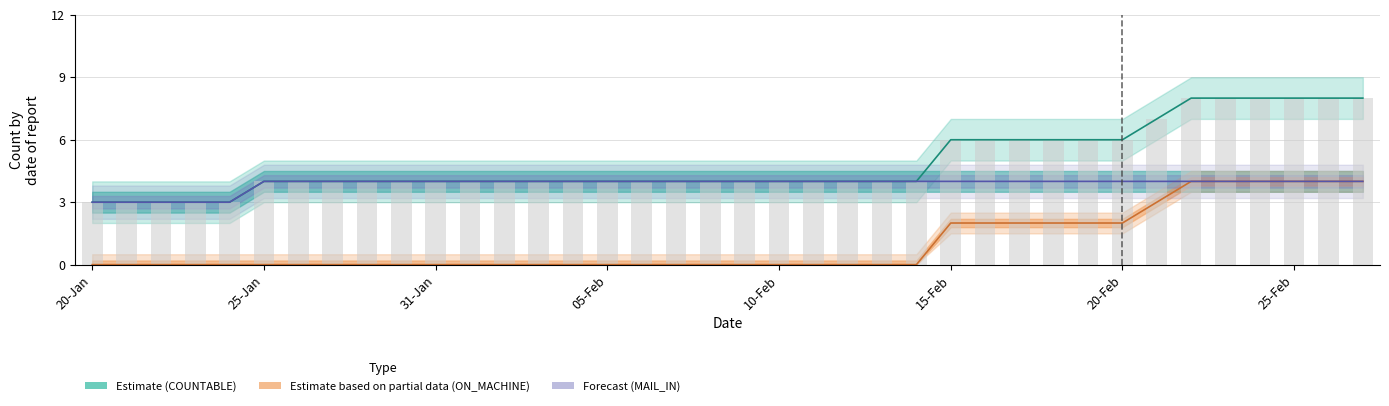

Read the MARKED value at 09-Feb.

4